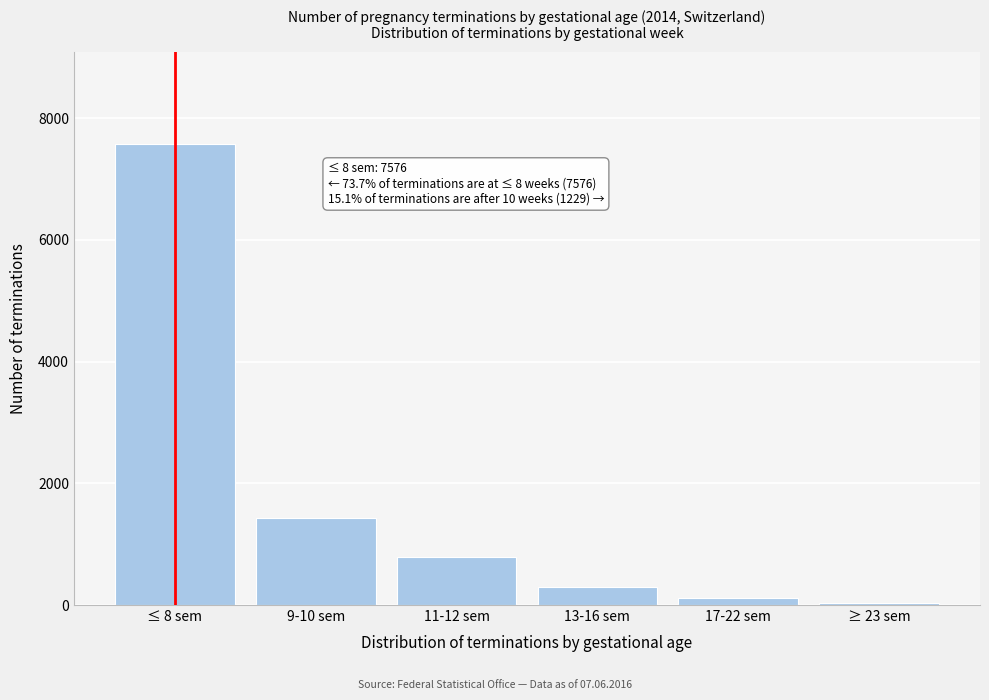

Reading left to right, list all the values displayed in this chart.

≤ 8 sem=7576	9-10 sem=1438	11-12 sem=783	13-16 sem=295	17-22 sem=115	≥ 23 sem=36